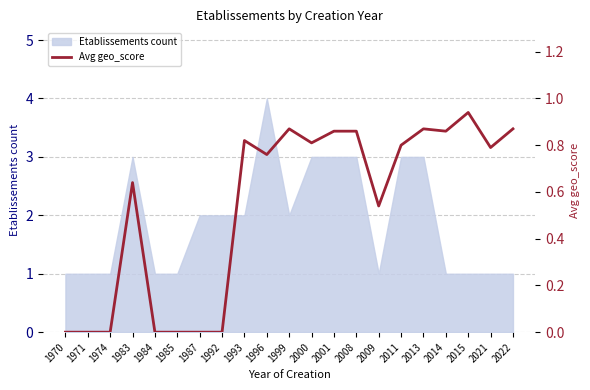

What is the value of the 13th point from the left?

0.9